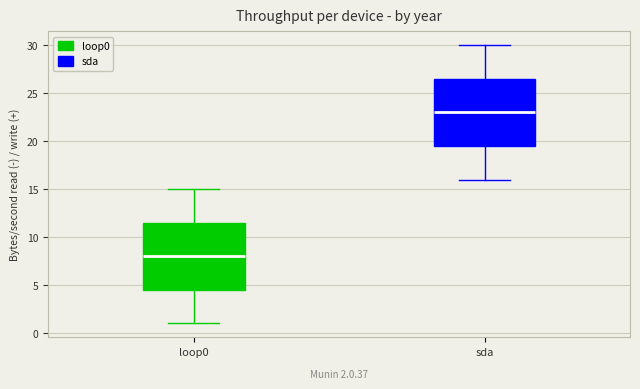

Which box's median line is the highest?

sda